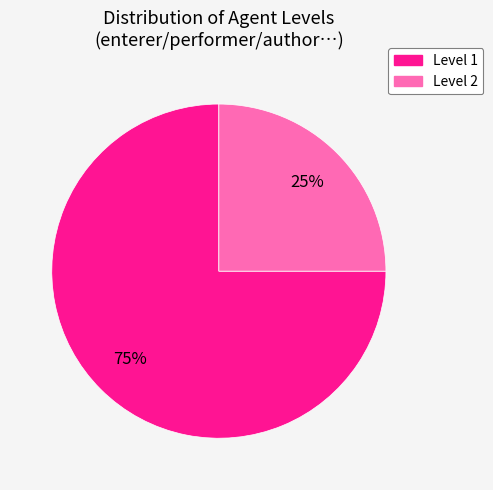

Does any single category account for the majority?

Yes